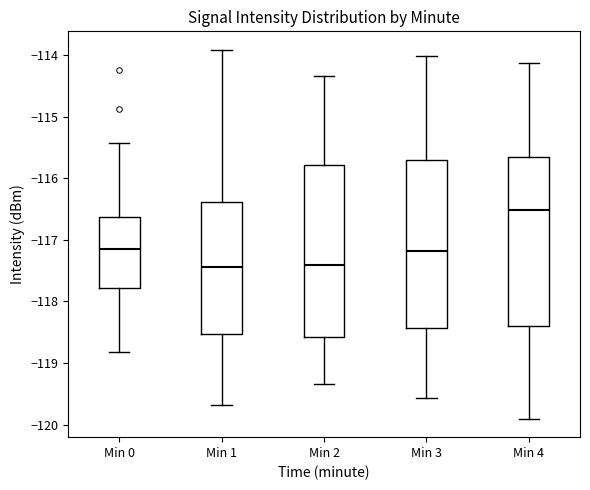

Reading left to right, read every box against the y-axis: the position of its median line, the range the box covers, and the ends of its whiskers. The values are not printed on the chart, so give them approximately, as read against the axis.

Min 0: median -117.2, box -117.8 to -116.6, whiskers -118.8 to -115.4
Min 1: median -117.4, box -118.5 to -116.4, whiskers -119.7 to -113.9
Min 2: median -117.4, box -118.6 to -115.8, whiskers -119.3 to -114.3
Min 3: median -117.2, box -118.4 to -115.7, whiskers -119.6 to -114.0
Min 4: median -116.5, box -118.4 to -115.7, whiskers -119.9 to -114.1